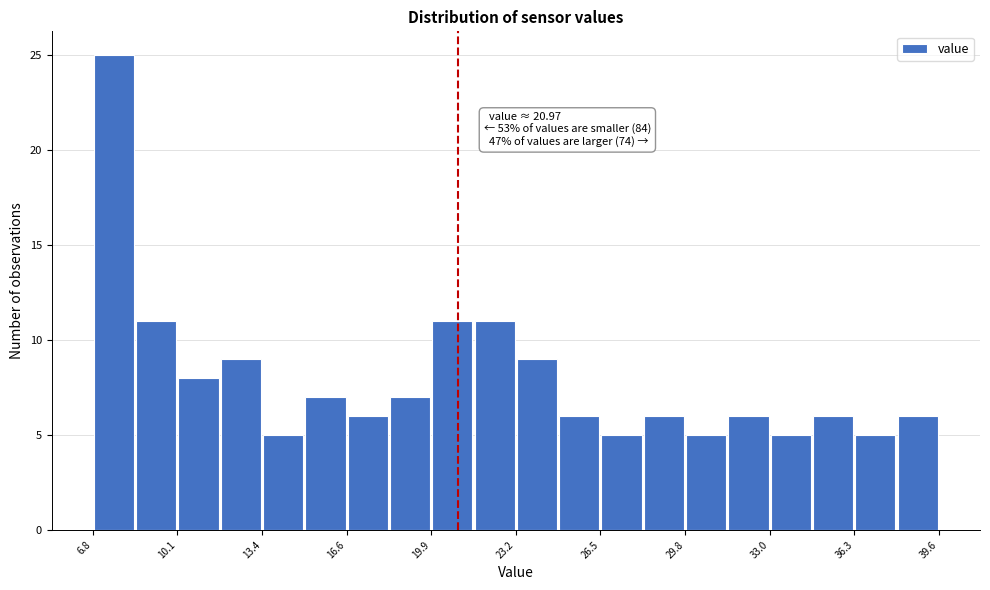

Around what value on the x-axis is the tallest bar? Give the approximate position of its centre, as read against the axis.

7.5